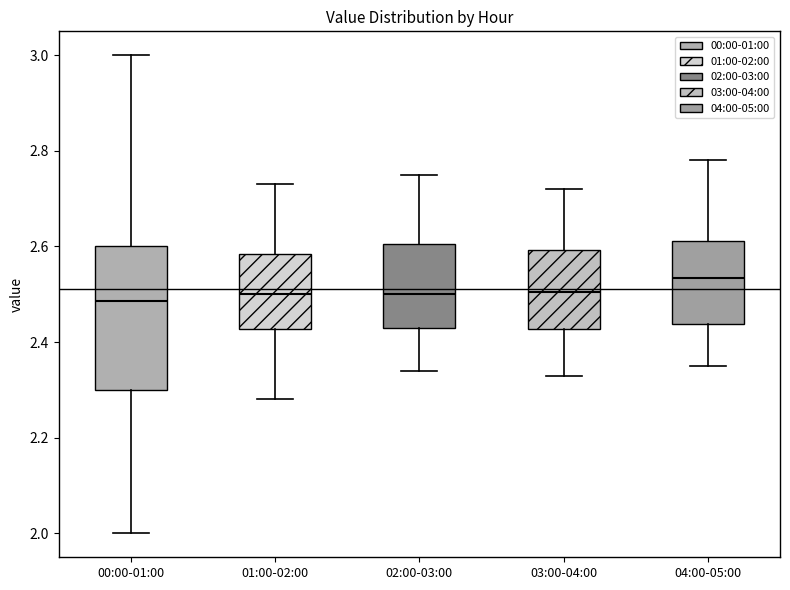

Where is the lower edge of the box for 00:00-01:00 on the y-axis? The values are not printed on the chart, so give them approximately, as read against the axis.

2.30